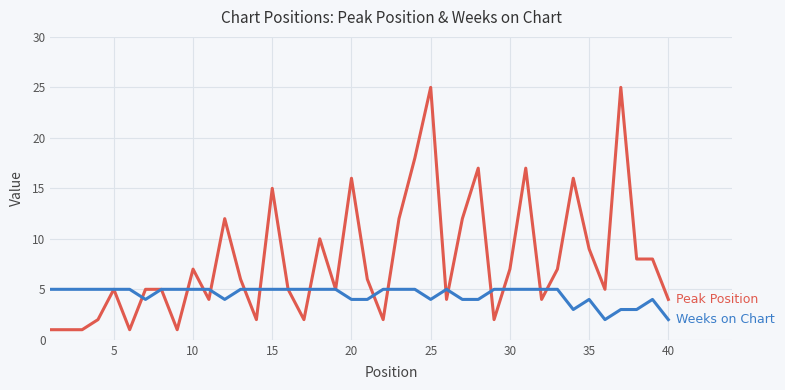

What is the maximum value shown in the chart?

25